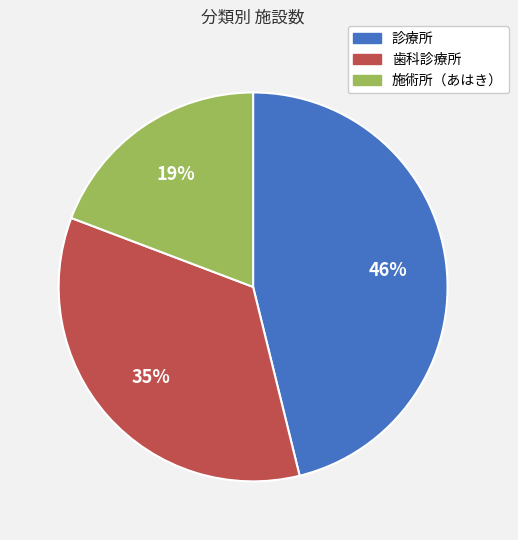

The 歯科診療所 slice represents 35% of the pie. True or false?

True